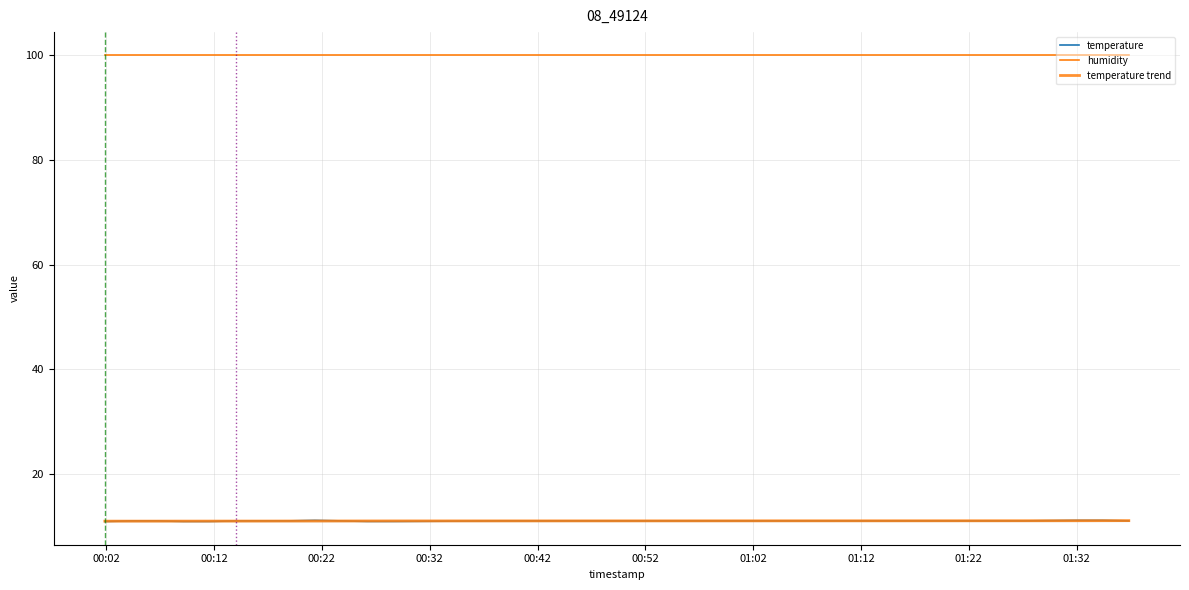

The value of temperature trend at 00:32 is 5.2. True or false?

False